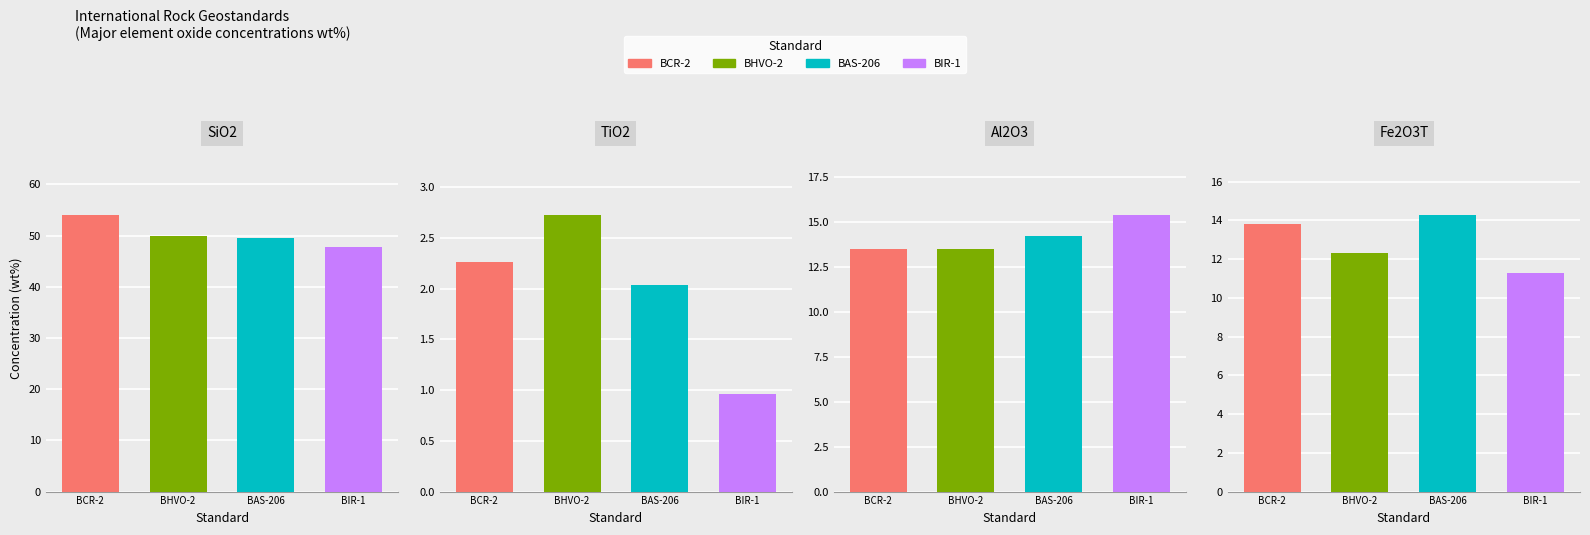

True or false: BAS-206 has a value of 29.2 at SiO2.

False